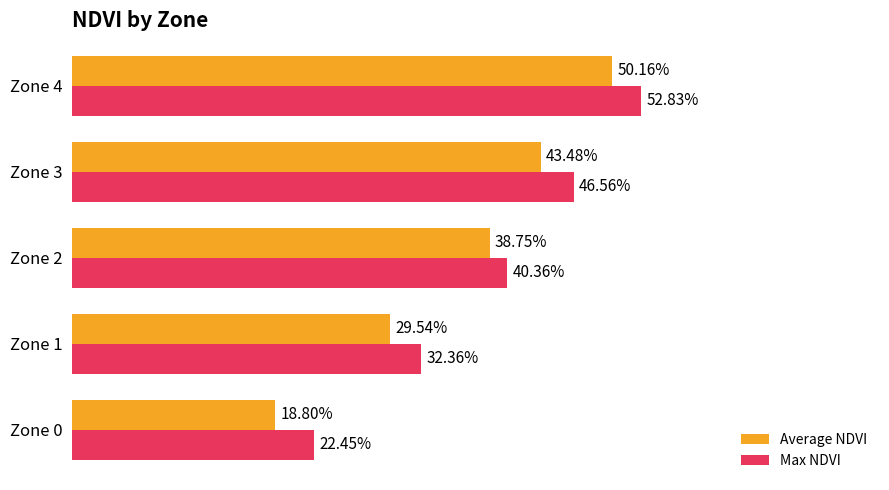

Reading left to right, what are all the values shown in this chart?

Average NDVI: 0.2	0.3	0.4	0.4	0.5
Max NDVI: 0.2	0.3	0.4	0.5	0.5